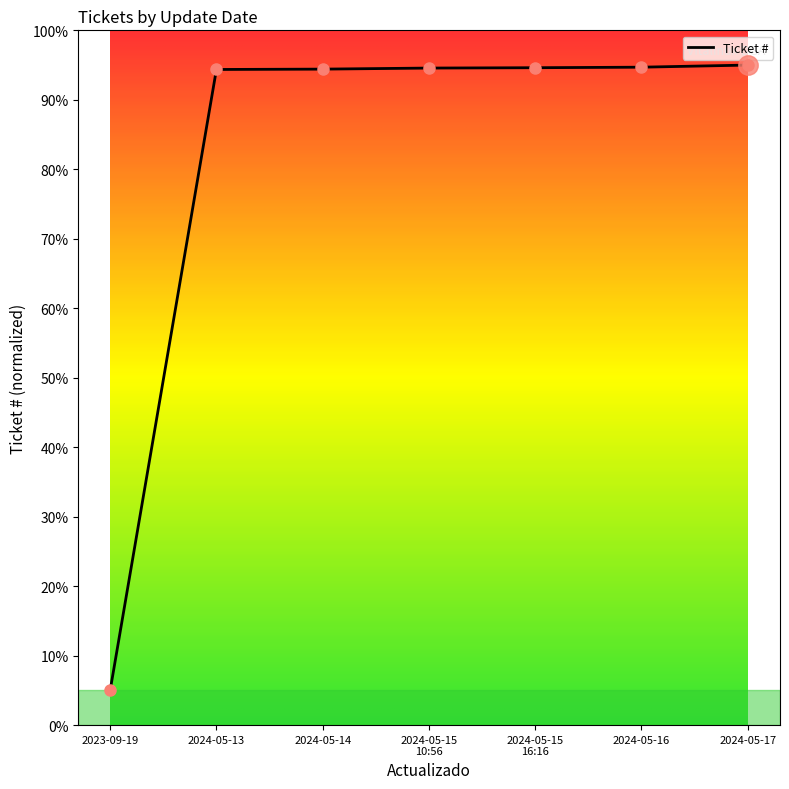

What is the difference between the maximum and minimum values?

90.0